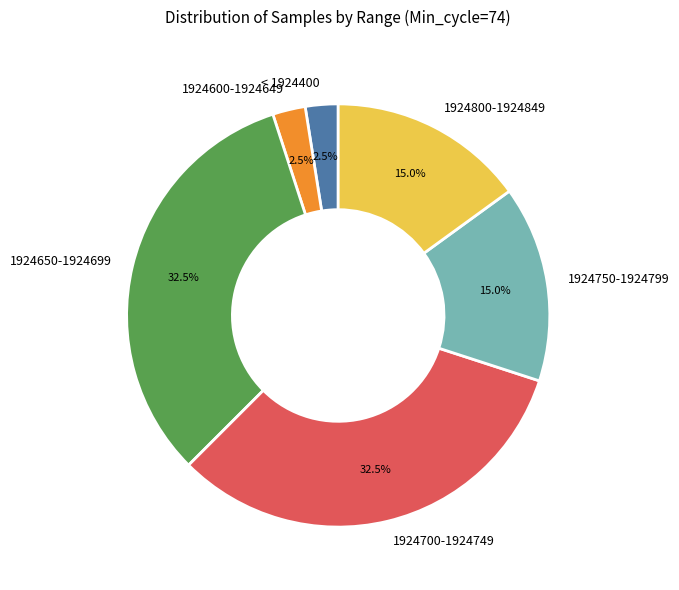

What percentage is NOT represented by 1924800-1924849?

85.0%